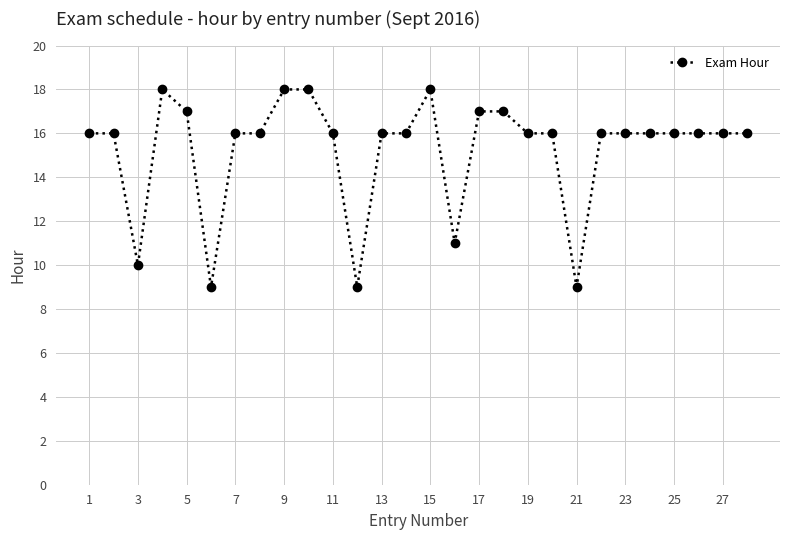

True or false: the data has more than 1 interior local peaks.

True